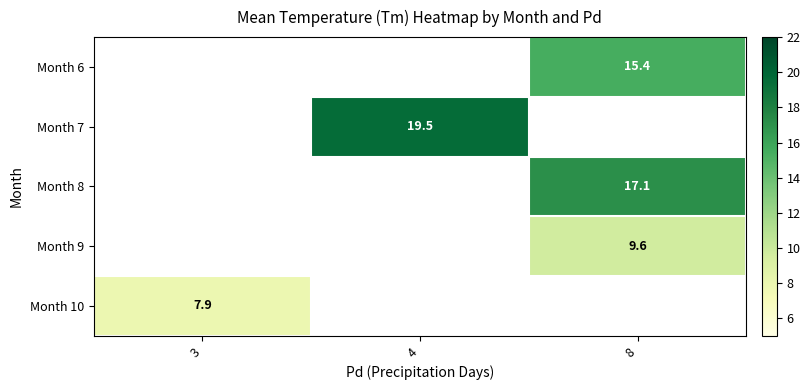

Is it true that Month 9 equals 5.5 at 8?

False